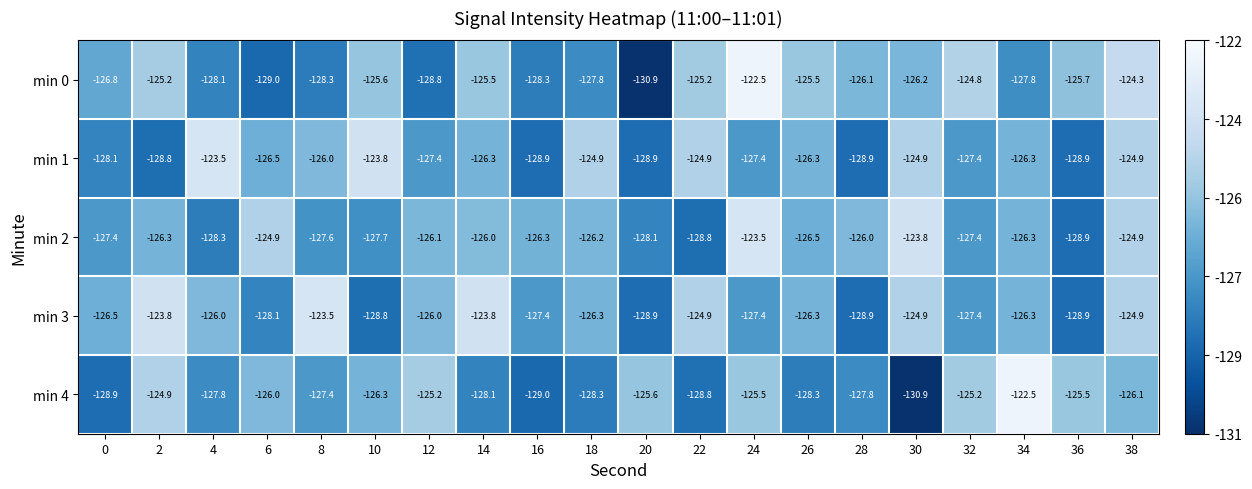

Which series has the largest total across all categories?

min 3